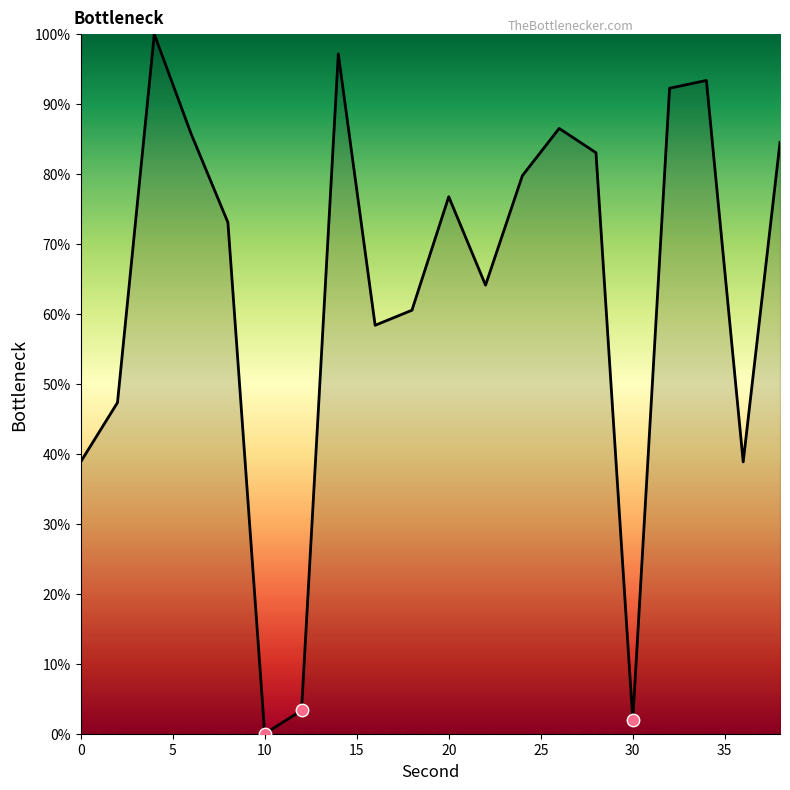

What is the maximum value shown in the chart?

100.0